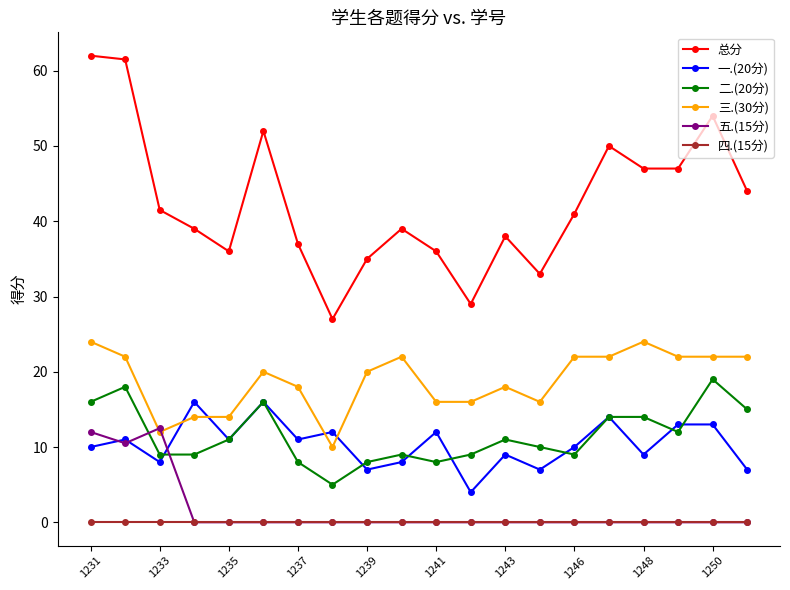

Which series has the largest range (max minus min)?

总分